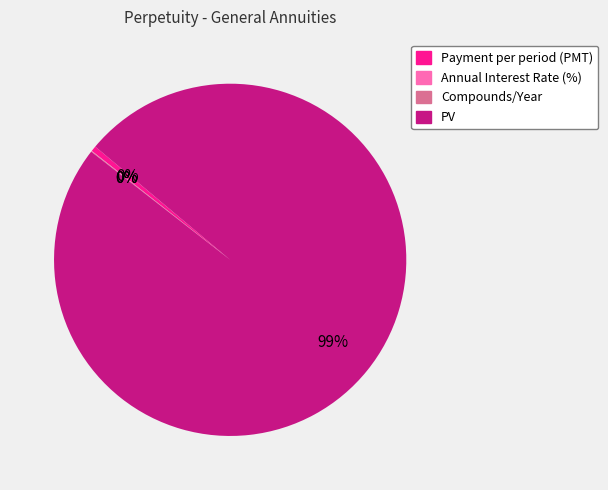

What is the majority slice?

PV